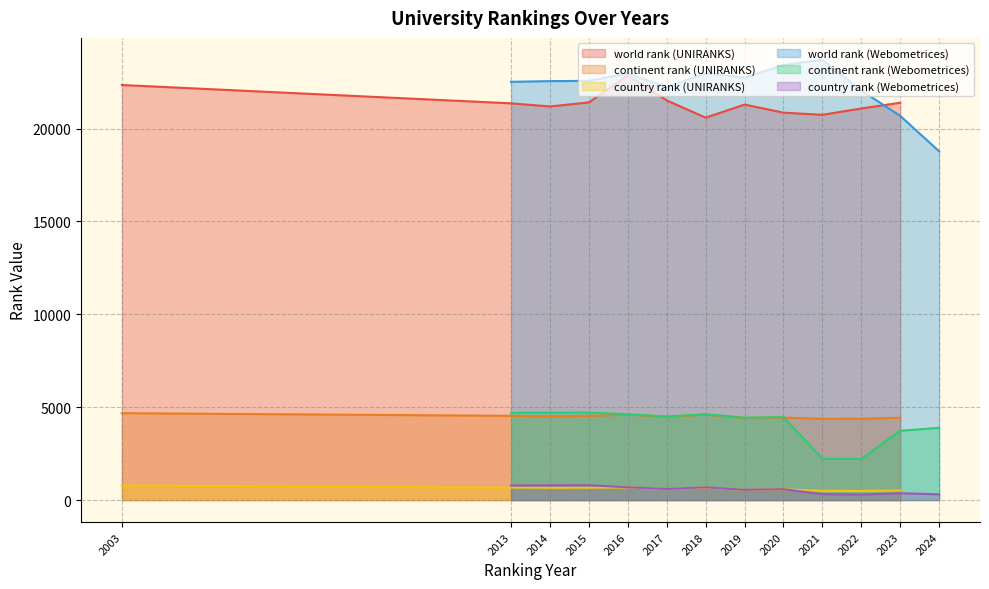

True or false: country rank (UNIRANKS) and continent rank (UNIRANKS) cross at least once.

False